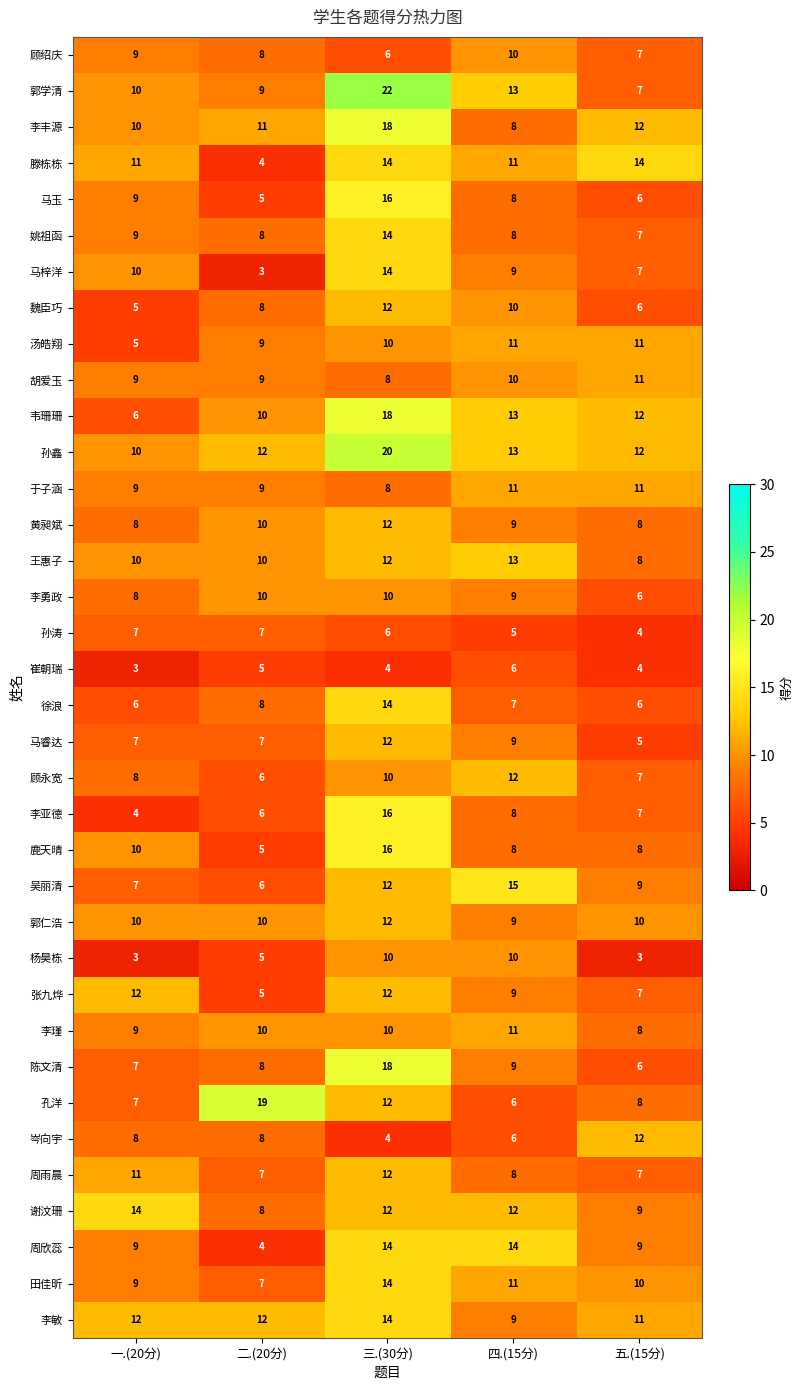

Which series has the widest spread of values?

郭学清